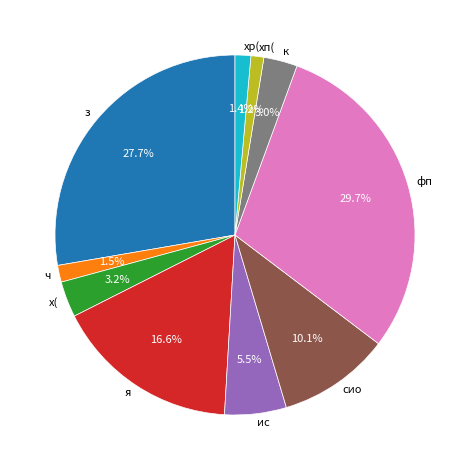

Between к and ис, which is larger?

ис